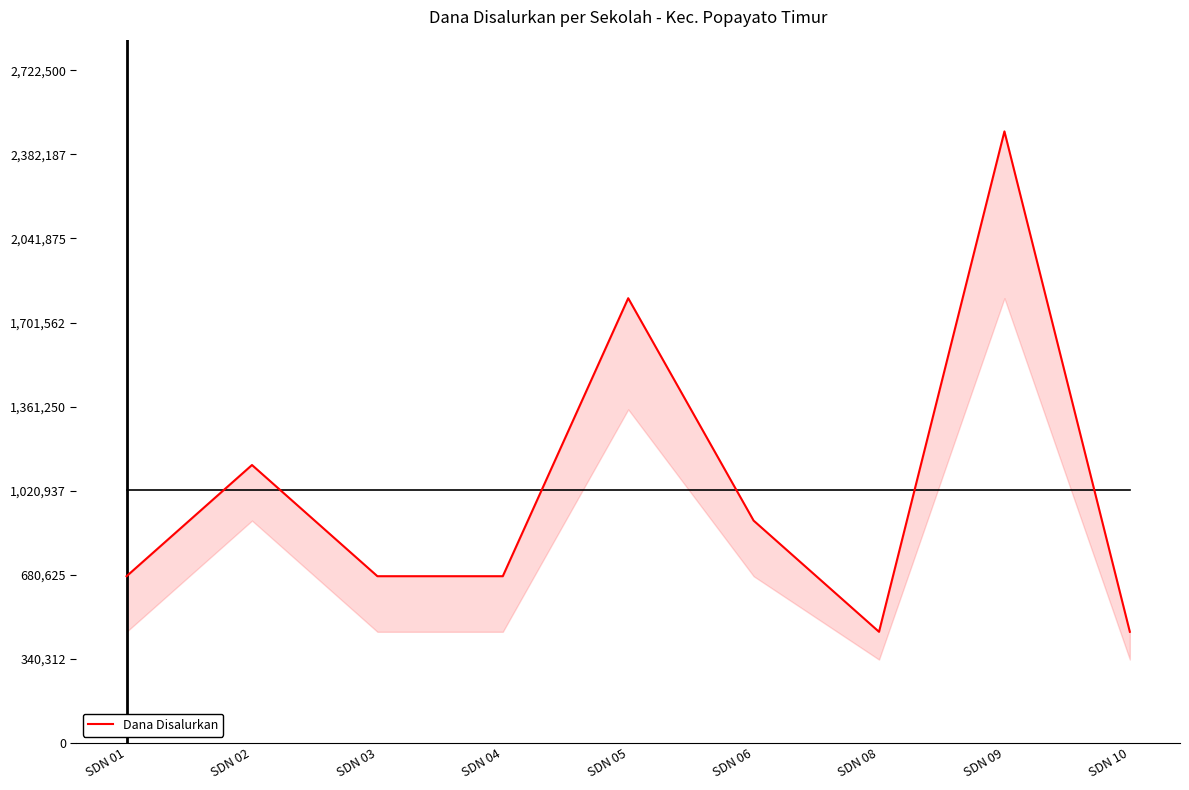

Reading left to right, what are all the values shown in this chart?

675000	1125000	675000	675000	1800000	900000	450000	2475000	450000